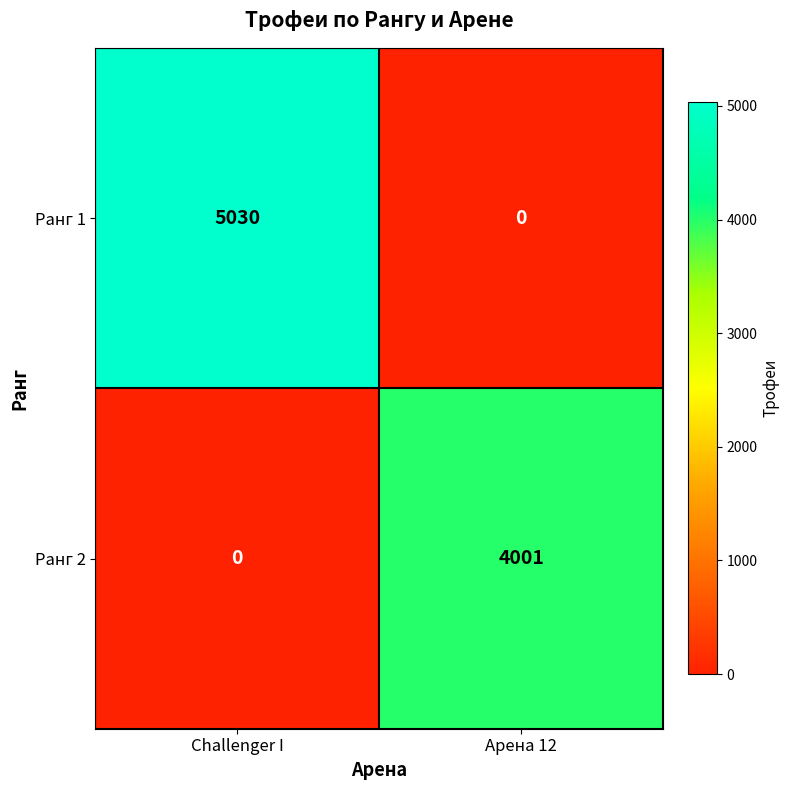

Is it true that Ранг 2 equals 0 at Challenger I?

True